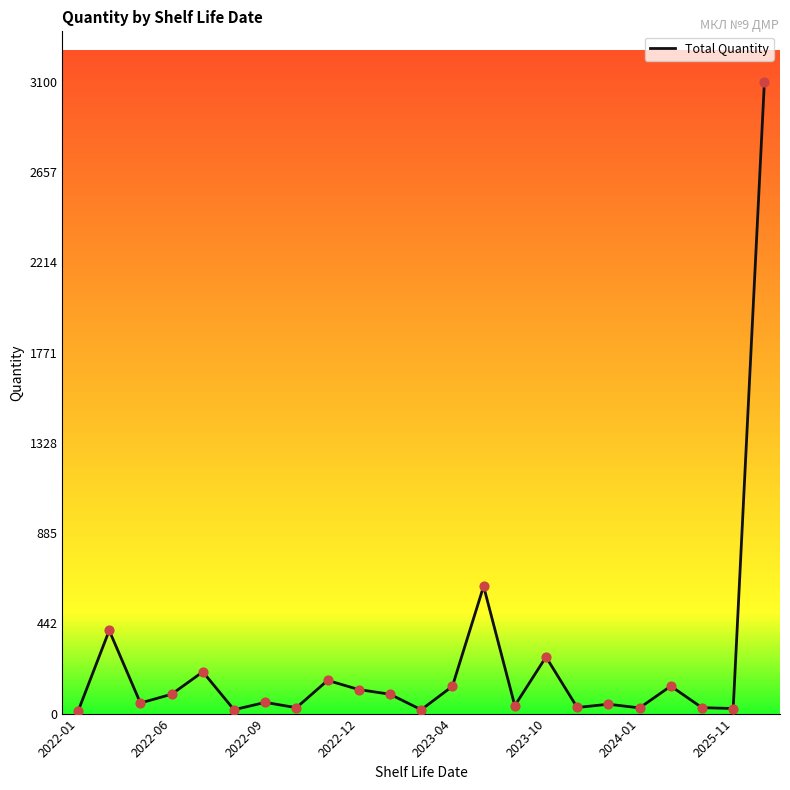

What is the difference between the maximum and minimum values?

3089